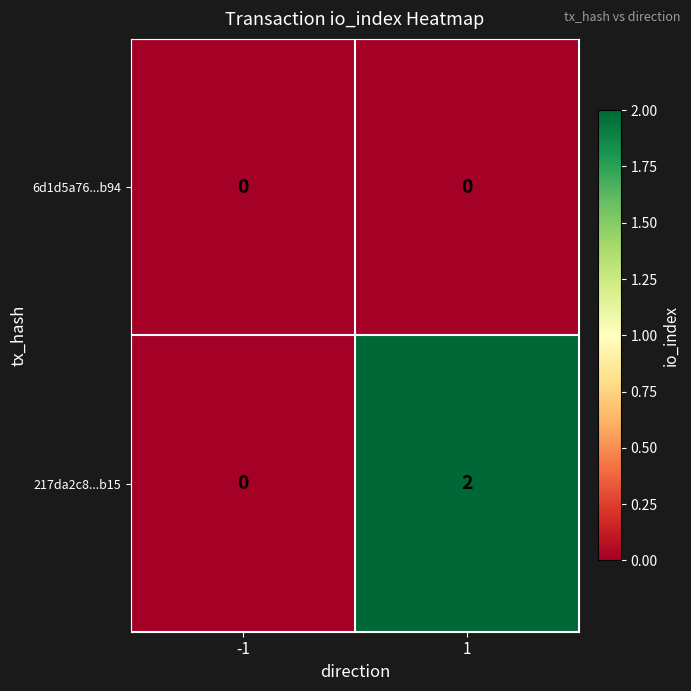

List the series in order of their overall mean, highest first.

217da2c8...b15, 6d1d5a76...b94